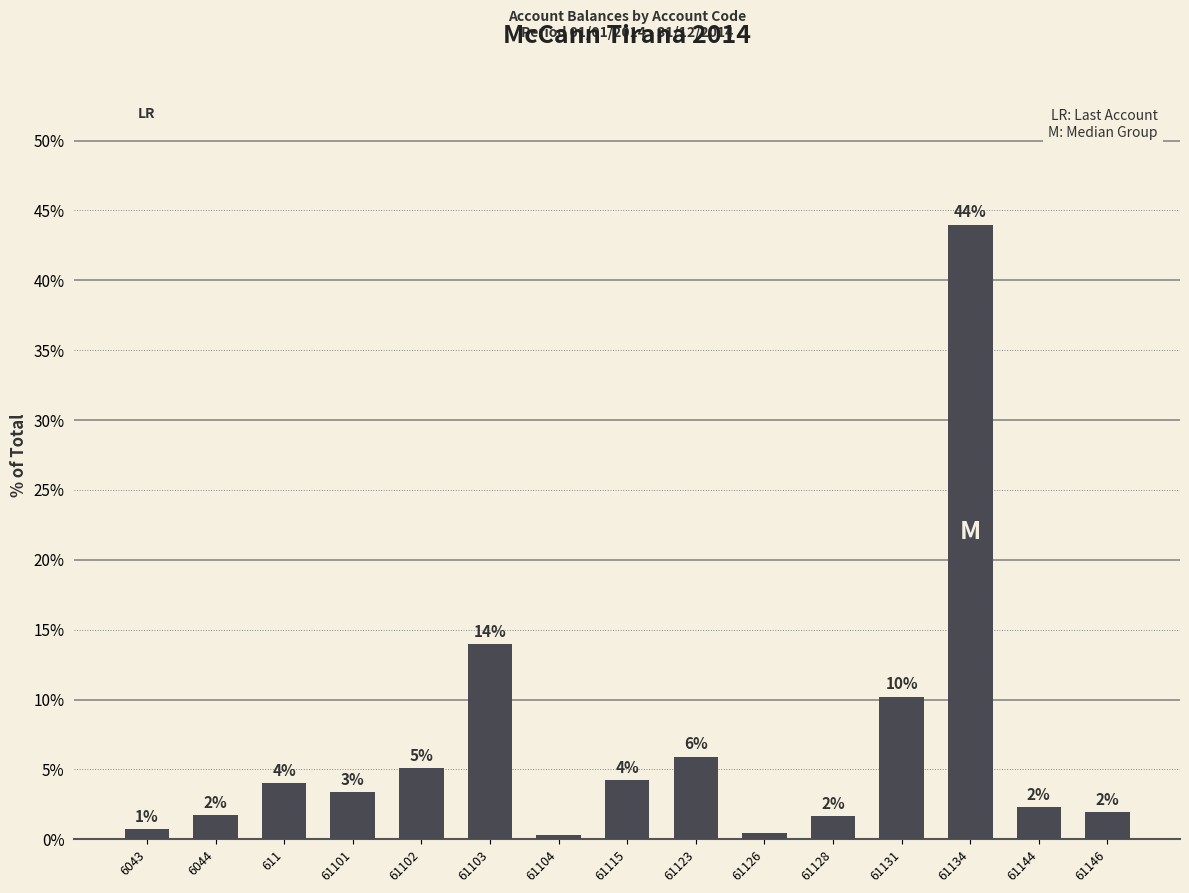

Does the chart contain stacked bars?

No